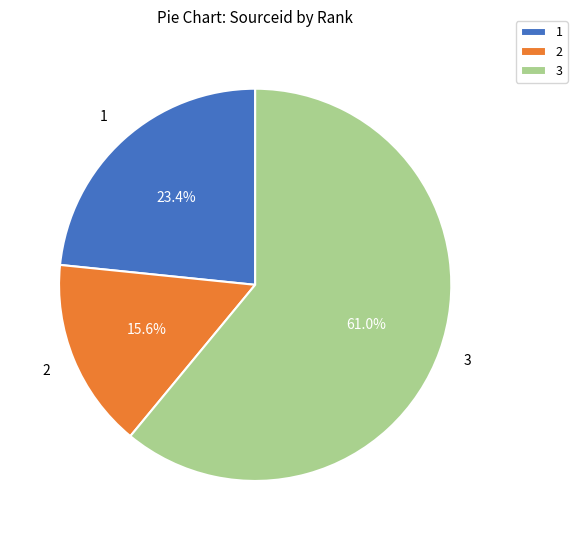

True or false: 3 accounts for 53% of the total.

False